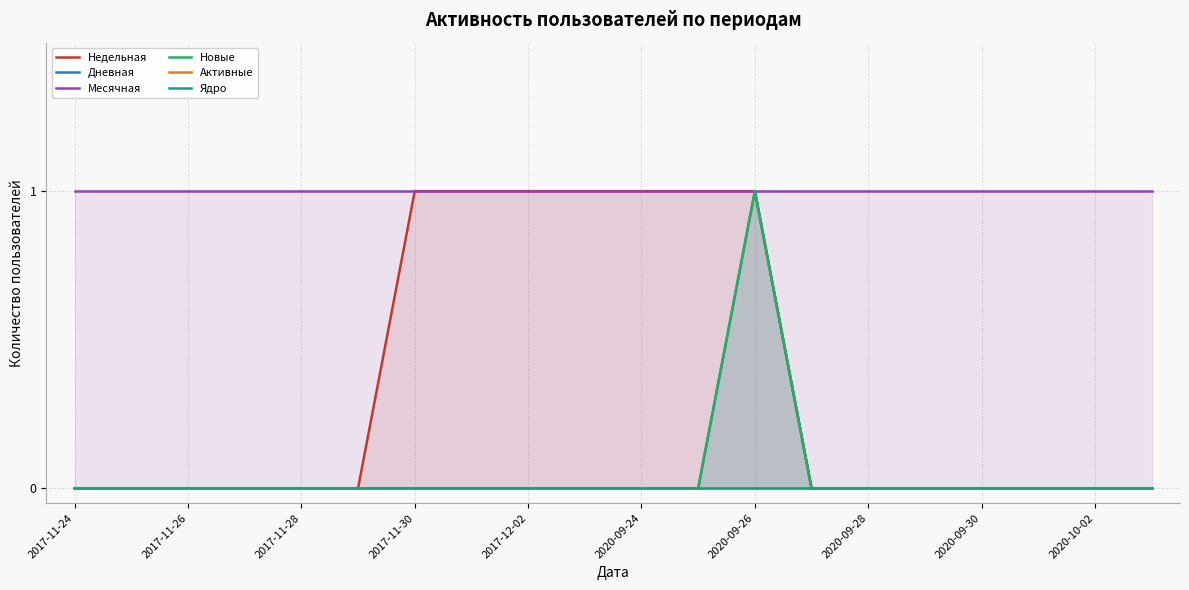

Which series has the largest range (max minus min)?

Недельная